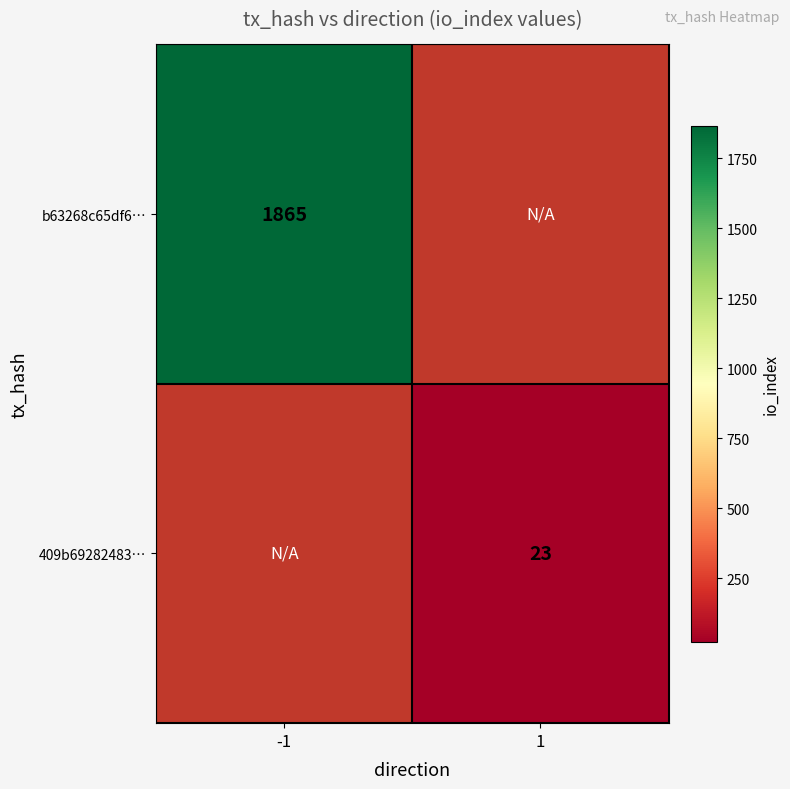

Between 1 and -1, which is larger?

-1